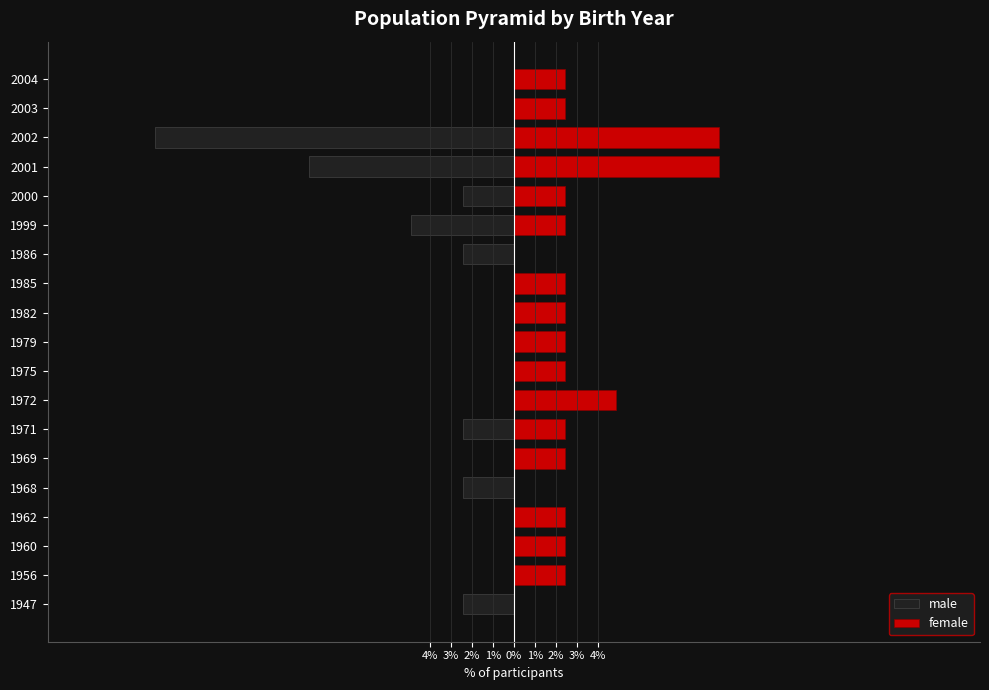

What is the difference between the second highest and second lowest values in the male series?

9.8